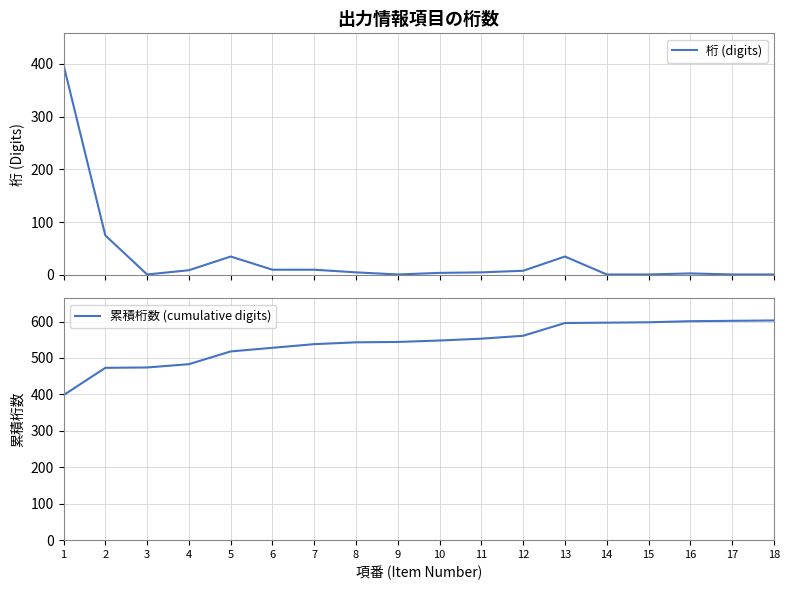

At which label is 累積桁数 (cumulative digits) closest to 500?

4